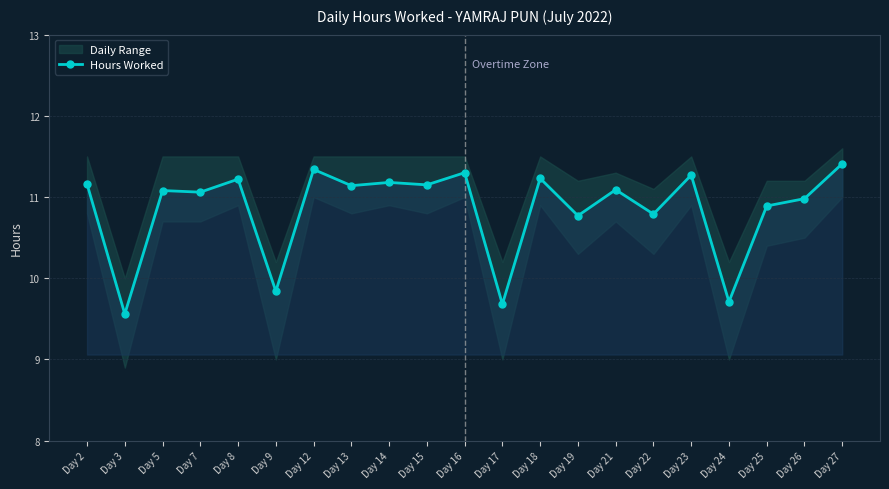

What is the value of the 17th point from the left?

11.3